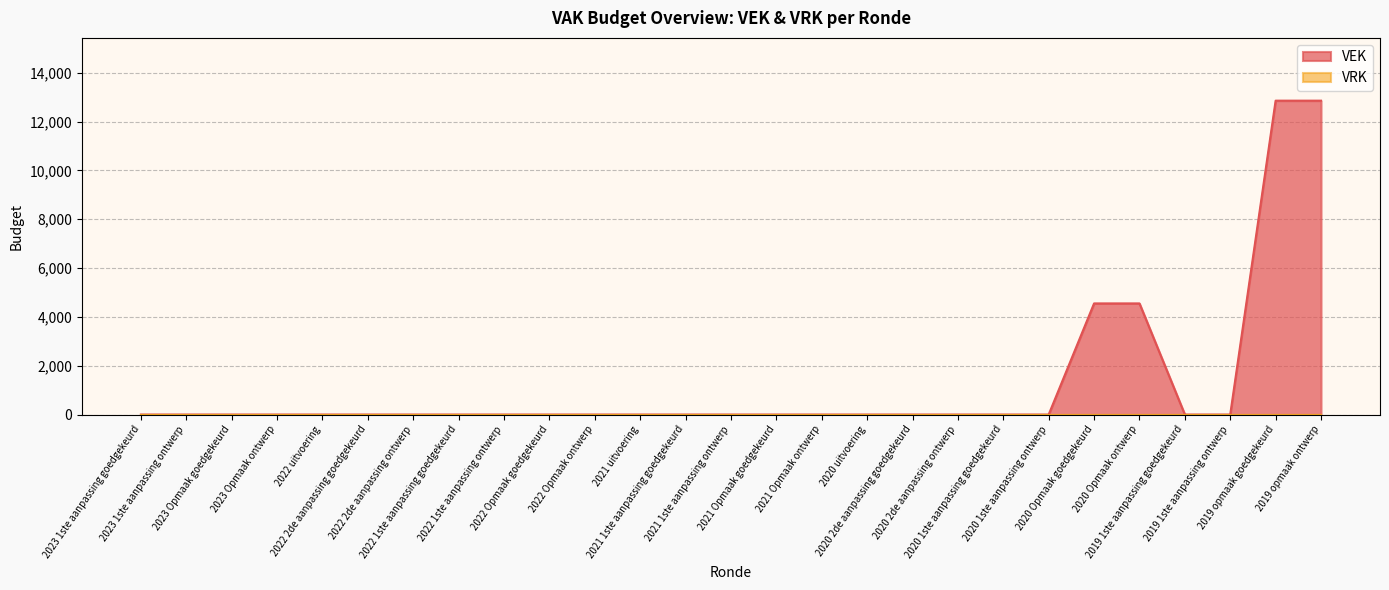

List the labels in order of value, smallest first.

2023 1ste aanpassing goedgekeurd, 2023 1ste aanpassing ontwerp, 2023 Opmaak goedgekeurd, 2023 Opmaak ontwerp, 2022 uitvoering, 2022 2de aanpassing goedgekeurd, 2022 2de aanpassing ontwerp, 2022 1ste aanpassing goedgekeurd, 2022 1ste aanpassing ontwerp, 2022 Opmaak goedgekeurd, 2022 Opmaak ontwerp, 2021 uitvoering, 2021 1ste aanpassing goedgekeurd, 2021 1ste aanpassing ontwerp, 2021 Opmaak goedgekeurd, 2021 Opmaak ontwerp, 2020 uitvoering, 2020 2de aanpassing goedgekeurd, 2020 2de aanpassing ontwerp, 2020 1ste aanpassing goedgekeurd, 2020 1ste aanpassing ontwerp, 2019 1ste aanpassing goedgekeurd, 2019 1ste aanpassing ontwerp, 2020 Opmaak goedgekeurd, 2020 Opmaak ontwerp, 2019 opmaak goedgekeurd, 2019 opmaak ontwerp